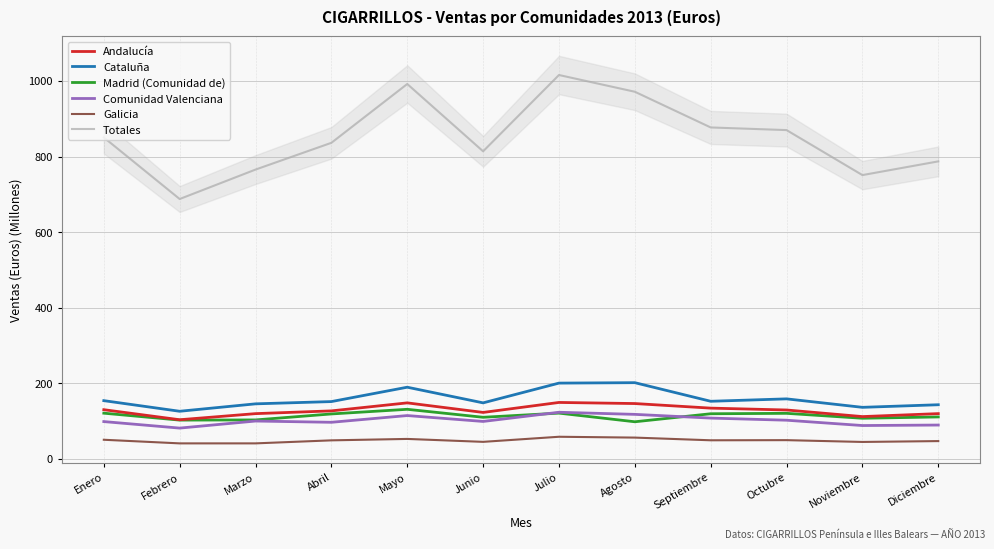

Reading left to right, list all the values displayed in this chart.

Andalucía: Enero=129.7	Febrero=103.1	Marzo=119.3	Abril=126.6	Mayo=147.8	Junio=122.5	Julio=148.9	Agosto=146.0	Septiembre=133.9	Octubre=128.9	Noviembre=111.5	Diciembre=119.3
Cataluña: Enero=153.7	Febrero=125.6	Marzo=145.2	Abril=151.2	Mayo=189.2	Junio=147.8	Julio=200.1	Agosto=201.2	Septiembre=152.0	Octubre=158.4	Noviembre=136.0	Diciembre=142.8
Madrid (Comunidad de): Enero=120.5	Febrero=102.2	Marzo=102.6	Abril=118.5	Mayo=130.7	Junio=109.6	Julio=120.7	Agosto=97.8	Septiembre=119.0	Octubre=120.1	Noviembre=107.0	Diciembre=110.6
Comunidad Valenciana: Enero=98.3	Febrero=81.0	Marzo=99.7	Abril=96.4	Mayo=114.2	Junio=98.6	Julio=122.9	Agosto=117.4	Septiembre=107.5	Octubre=101.9	Noviembre=87.8	Diciembre=89.1
Galicia: Enero=50.1	Febrero=40.6	Marzo=40.6	Abril=48.6	Mayo=52.3	Junio=44.6	Julio=58.1	Agosto=55.9	Septiembre=48.7	Octubre=49.1	Noviembre=44.3	Diciembre=46.6
Totales: Enero=850.5	Febrero=687.5	Marzo=765.4	Abril=836.2	Mayo=992.0	Junio=813.7	Julio=1015.7	Agosto=971.4	Septiembre=876.9	Octubre=869.9	Noviembre=750.8	Diciembre=787.1